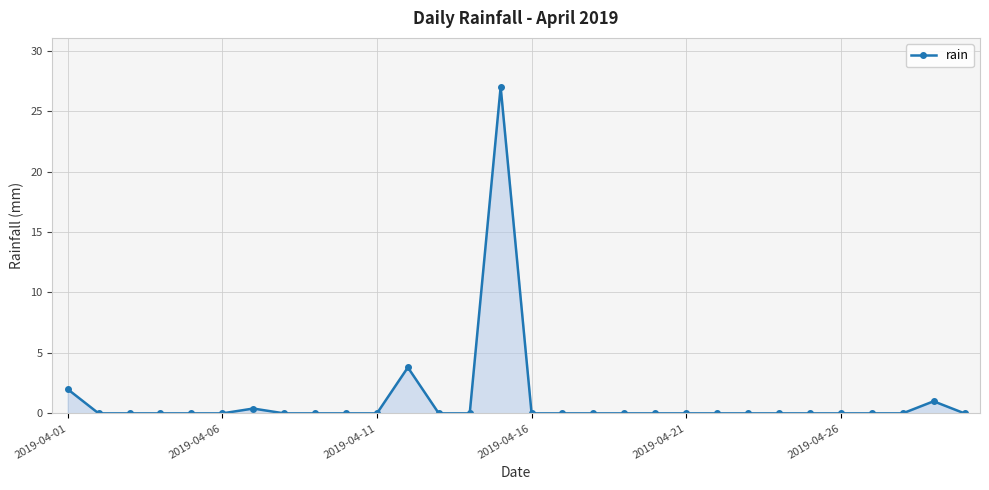

What is the sum of all values?

34.2